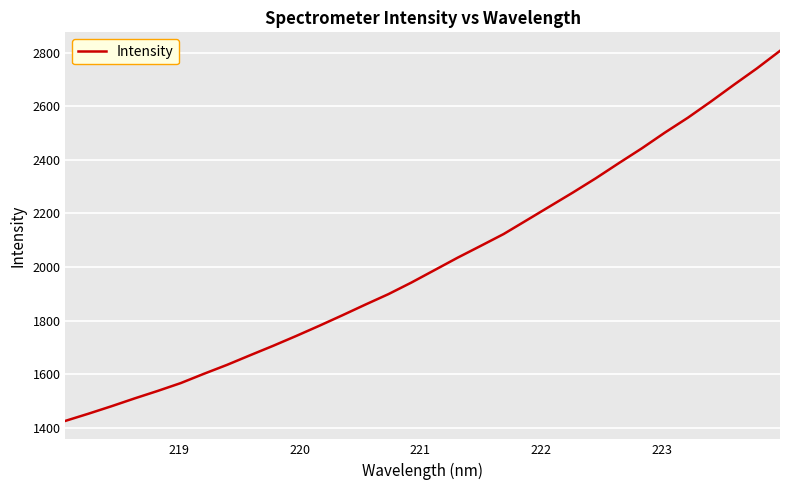

What is the maximum value shown in the chart?

2807.0